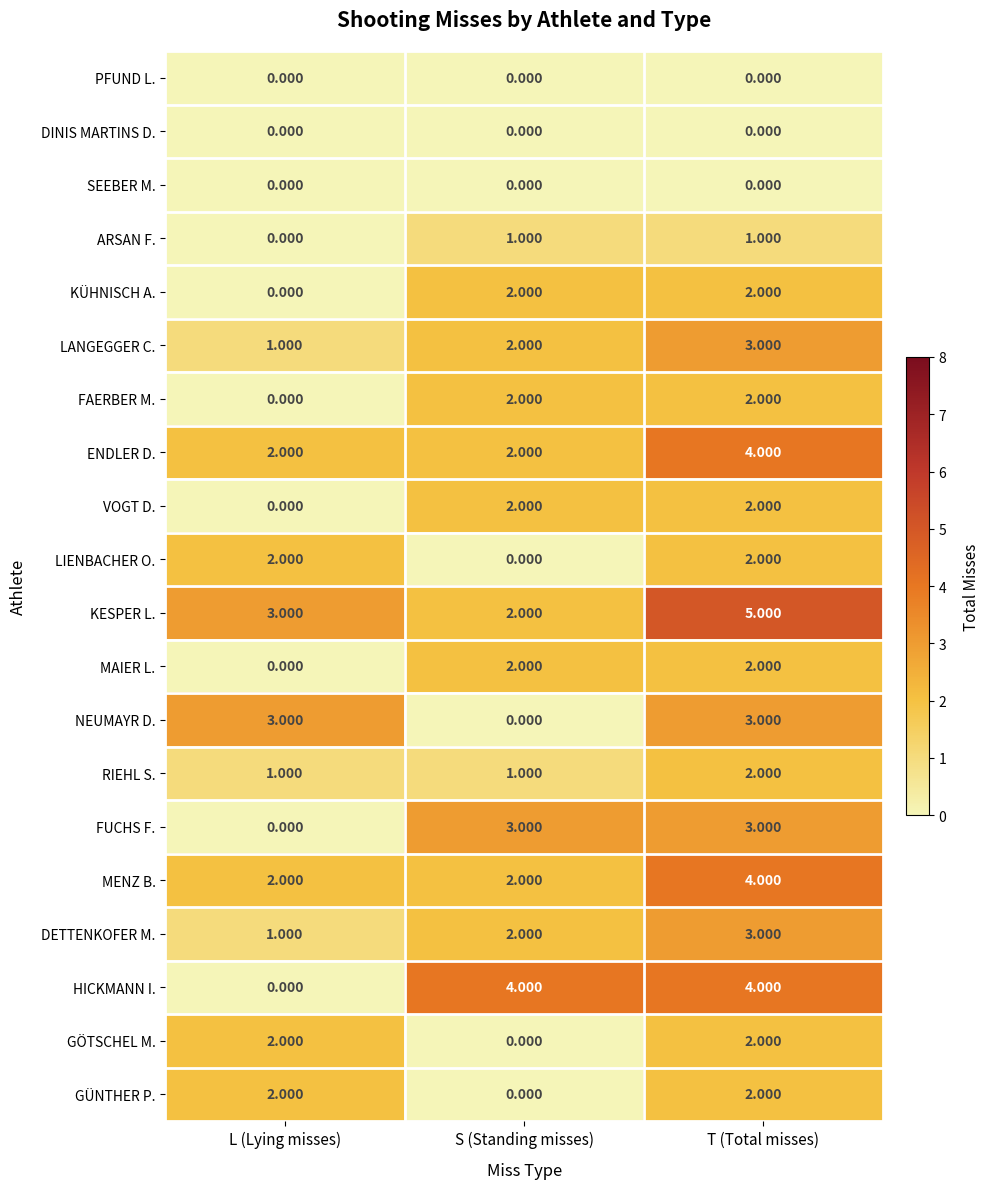

What is the total value across all series at L (Lying misses)?

19